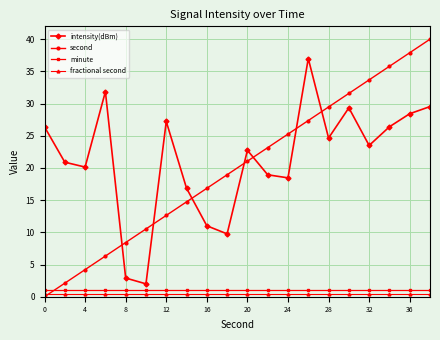

Reading right to left, what are all the values shown in this chart?

intensity(dBm): 29.5	28.4	26.4	23.5	29.3	24.6	37.0	18.5	18.9	22.7	9.8	11.0	16.9	27.2	2.0	2.9	31.9	20.1	20.9	26.4
second: 40.0	37.9	35.8	33.7	31.6	29.5	27.4	25.3	23.2	21.1	18.9	16.8	14.7	12.6	10.5	8.4	6.3	4.2	2.1	0.0
minute: 1.0	1.0	1.0	1.0	1.0	1.0	1.0	1.0	1.0	1.0	1.0	1.0	1.0	1.0	1.0	1.0	1.0	1.0	1.0	1.0
fractional second: 0.5	0.5	0.5	0.5	0.5	0.5	0.5	0.5	0.5	0.5	0.5	0.5	0.5	0.5	0.5	0.5	0.5	0.5	0.5	0.5